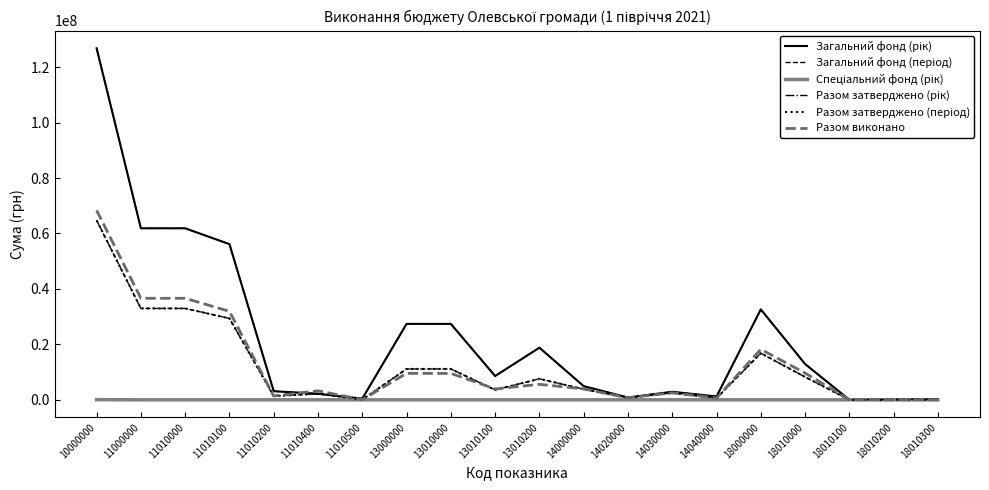

What is the spread (max minus min) of values at 11000000?

61861700.0